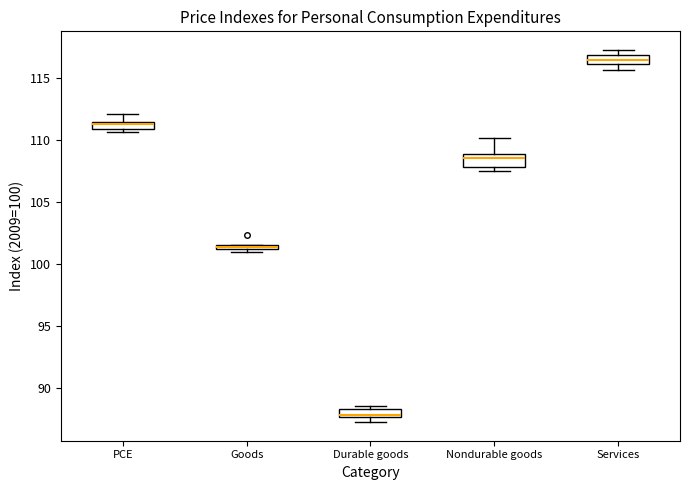

Where is the lower edge of the box for Goods on the y-axis? The values are not printed on the chart, so give them approximately, as read against the axis.

101.0